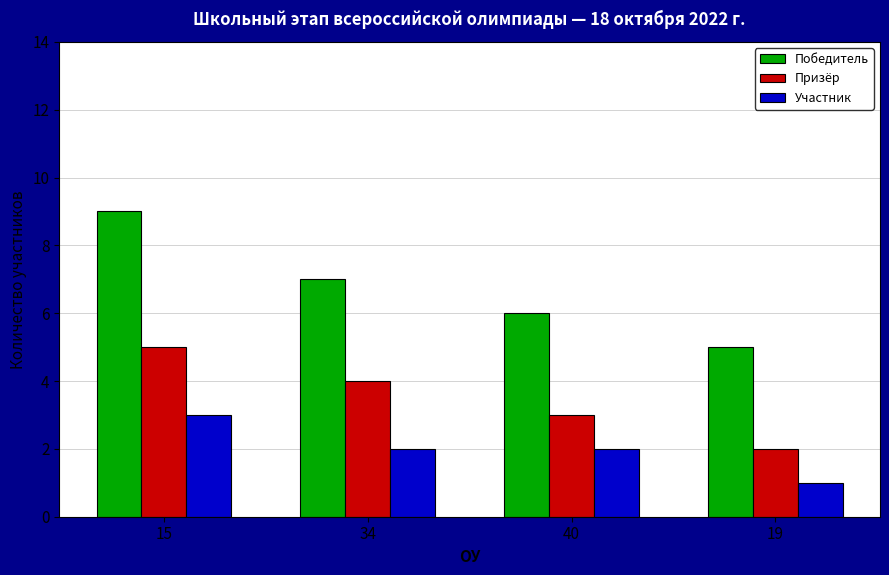

What is the difference between the Участник values at 15 and 19?

2